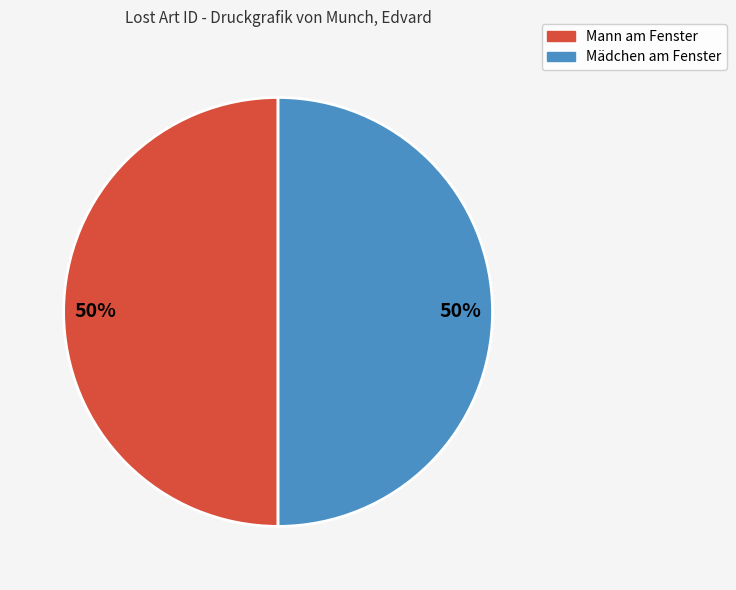

How many segments does this pie chart have?

2